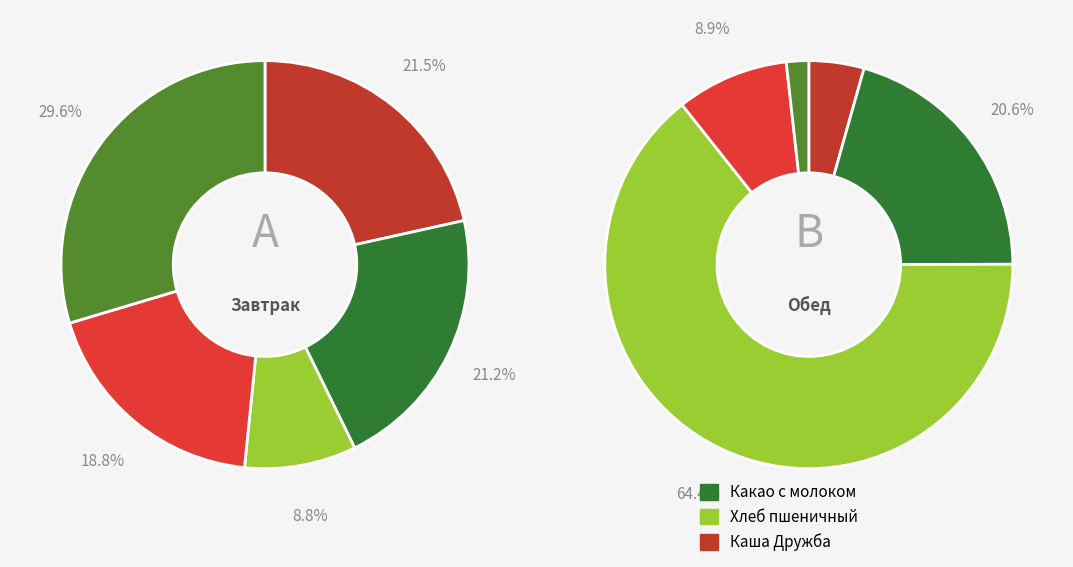

Which series changed the most between 0 and 1?

Обед